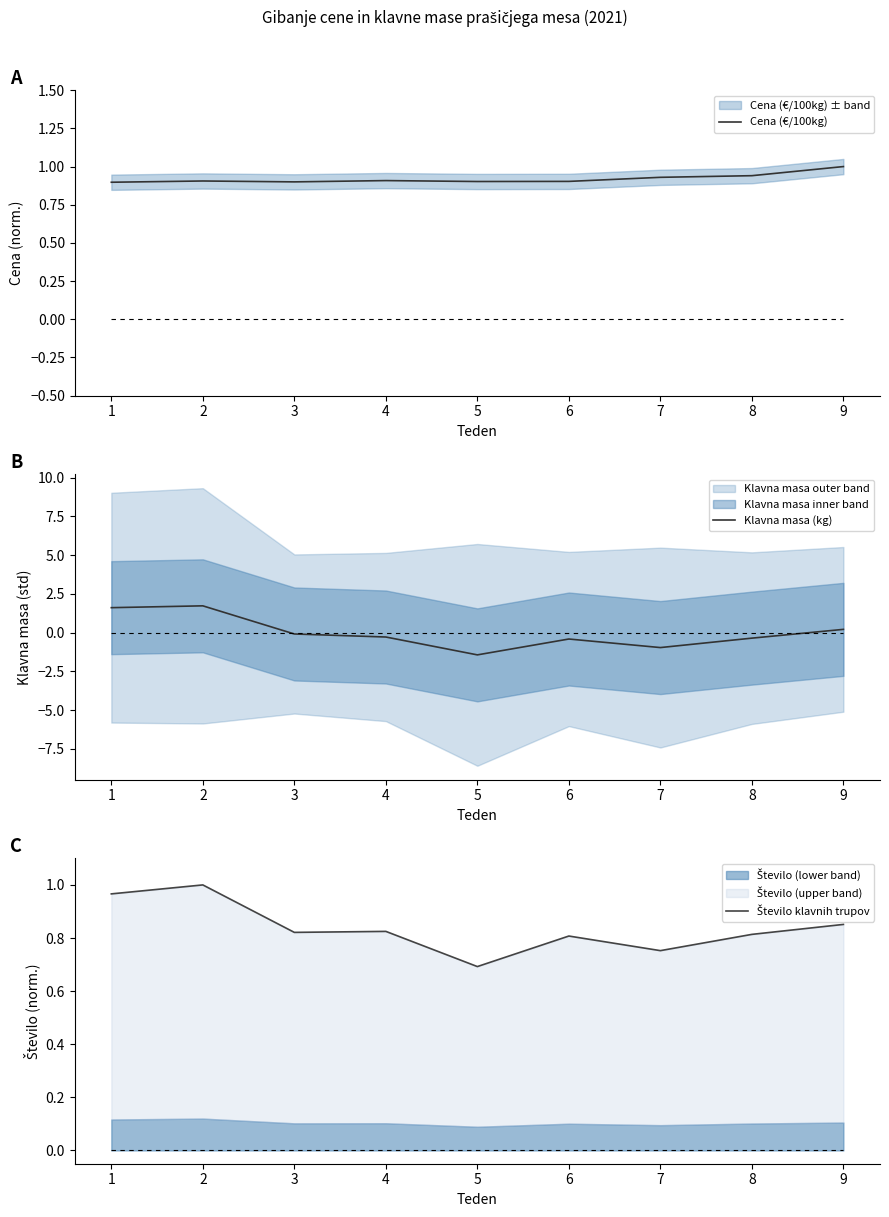

How many series are shown in this chart?

3